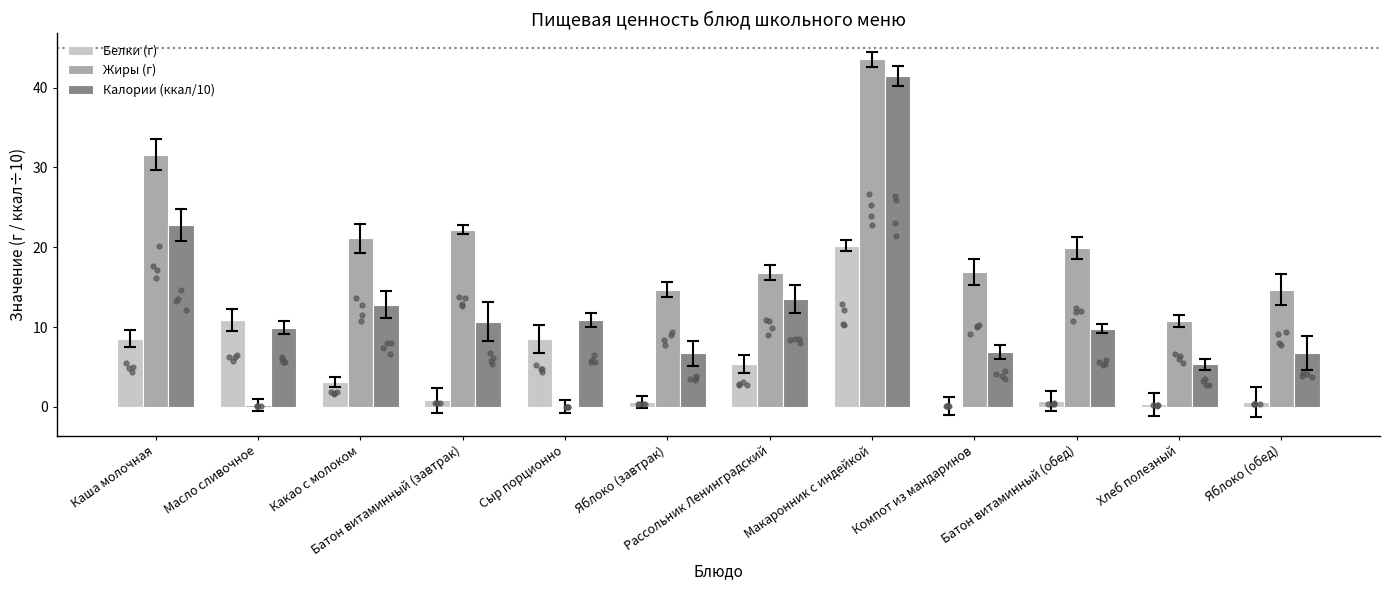

What is the total value across all series at Батон витаминный (завтрак)?

33.6